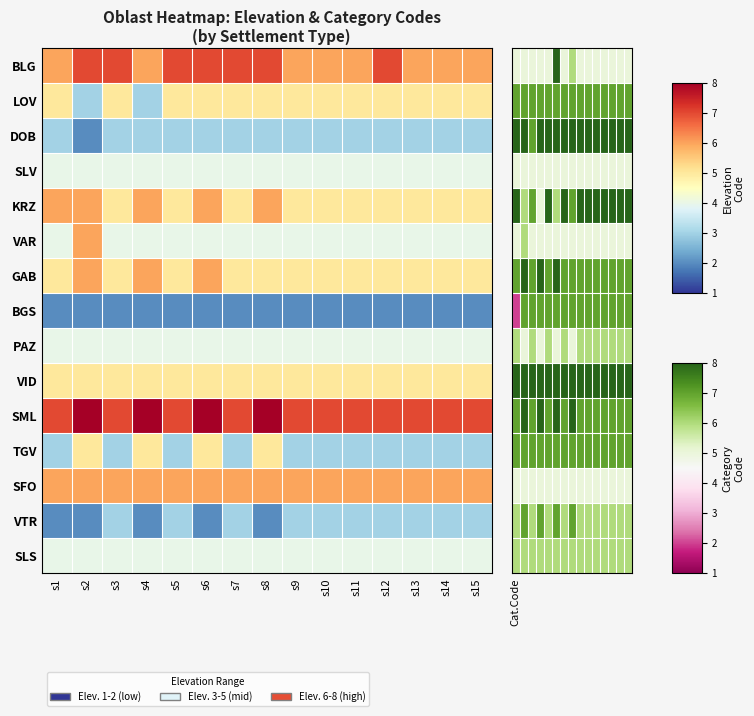

Rank the series by their maximum value, from highest to lowest.

BLG, DOB, KRZ, GAB, VID, SML, LOV, BGS, TGV, VTR, VAR, PAZ, SLS, SLV, SFO